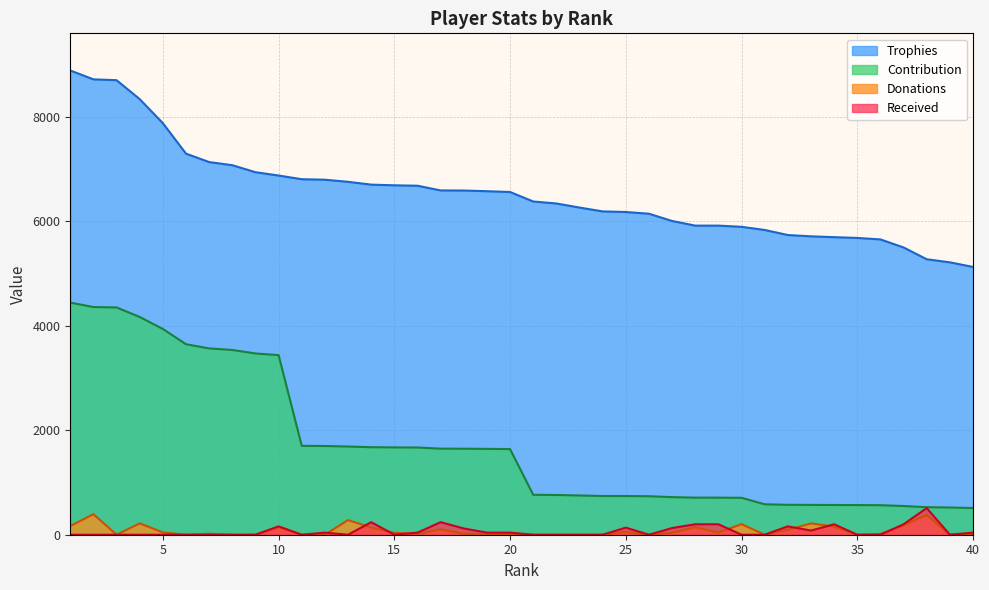

Reading left to right, list all the values displayed in this chart.

Trophies: 8890	8720	8704	8341	7880	7297	7136	7076	6942	6878	6808	6798	6758	6704	6691	6683	6593	6591	6578	6563	6381	6343	6265	6191	6180	6147	6008	5919	5919	5896	5836	5739	5714	5698	5683	5655	5501	5275	5216	5128
Contribution: 4445	4360	4352	4170	3940	3648	3568	3538	3471	3439	1702	1699	1689	1676	1672	1670	1648	1647	1644	1640	765	761	751	742	741	737	720	710	710	707	583	573	571	569	568	565	550	527	521	512
Donations: 166	394	0	218	44	0	18	0	0	144	0	0	281	136	36	18	103	18	10	0	0	0	0	0	52	0	38	144	42	203	0	94	217	155	0	16	178	380	0	16
Received: 0	0	0	0	0	0	0	0	0	160	0	40	0	240	0	40	240	120	40	40	0	0	0	0	136	0	128	200	200	0	0	160	80	200	0	0	200	510	0	40